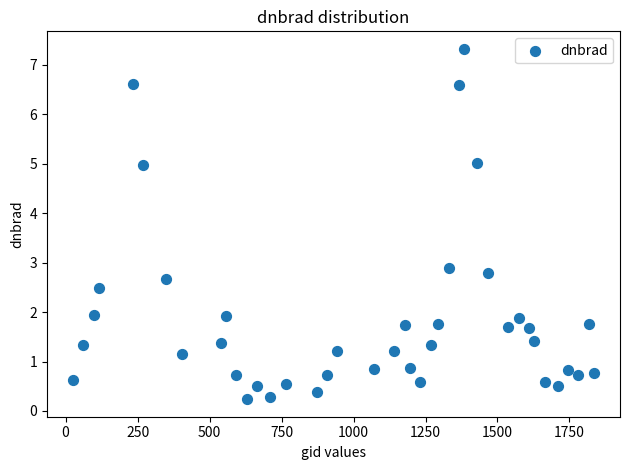

What is the range of Y values (max minus min)?

7.1